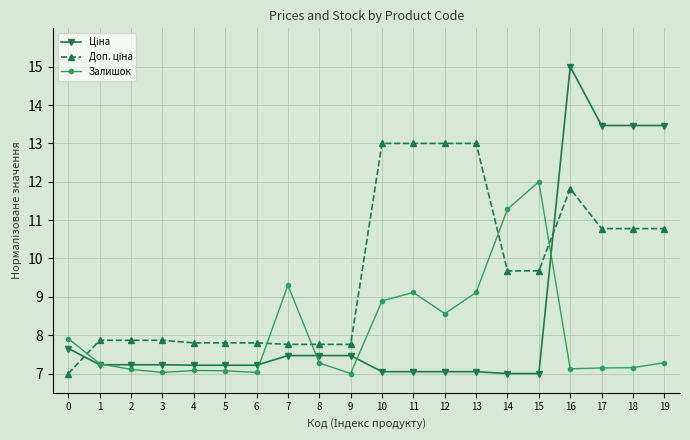

What is the difference between the highest and lowest values at 16?

7.9